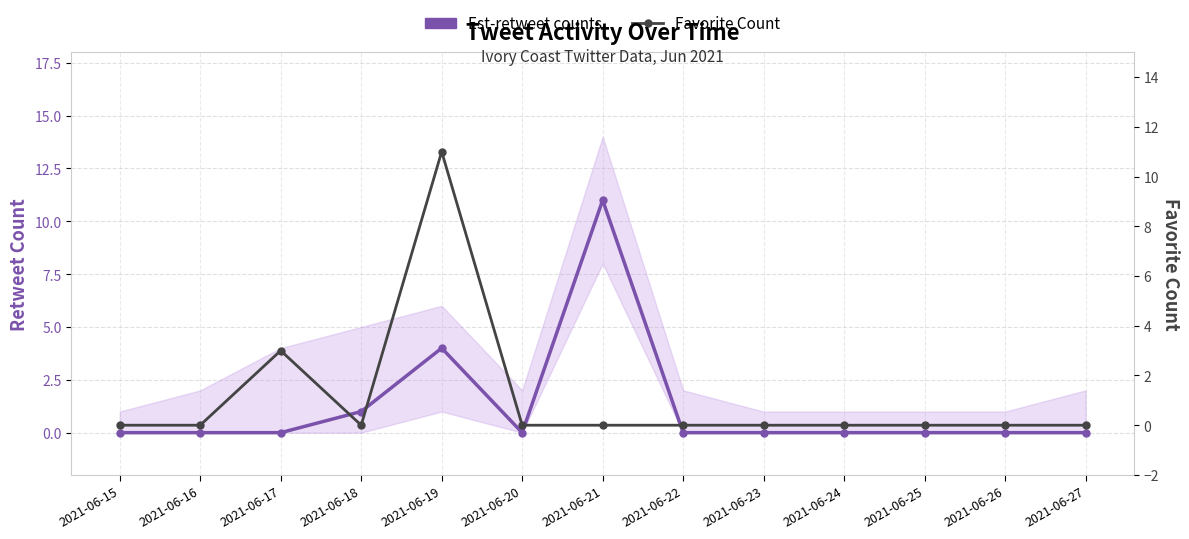

Reading right to left, list all the values displayed in this chart.

Est-retweet counts: 2021-06-27=0	2021-06-26=0	2021-06-25=0	2021-06-24=0	2021-06-23=0	2021-06-22=0	2021-06-21=11	2021-06-20=0	2021-06-19=4	2021-06-18=1	2021-06-17=0	2021-06-16=0	2021-06-15=0
Favorite Count: 2021-06-27=0	2021-06-26=0	2021-06-25=0	2021-06-24=0	2021-06-23=0	2021-06-22=0	2021-06-21=0	2021-06-20=0	2021-06-19=11	2021-06-18=0	2021-06-17=3	2021-06-16=0	2021-06-15=0